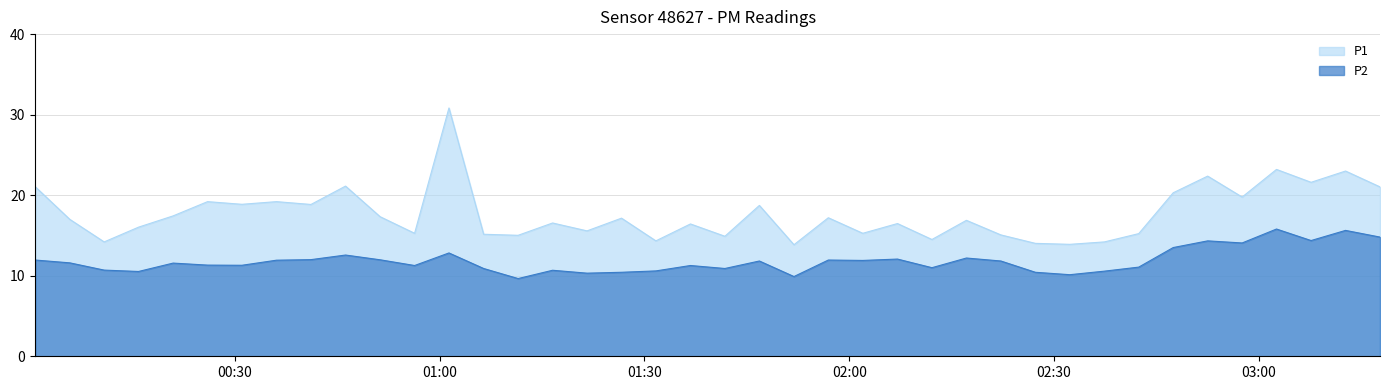

At which label does P1 reach its peak?

2022-07-09T01:01:21